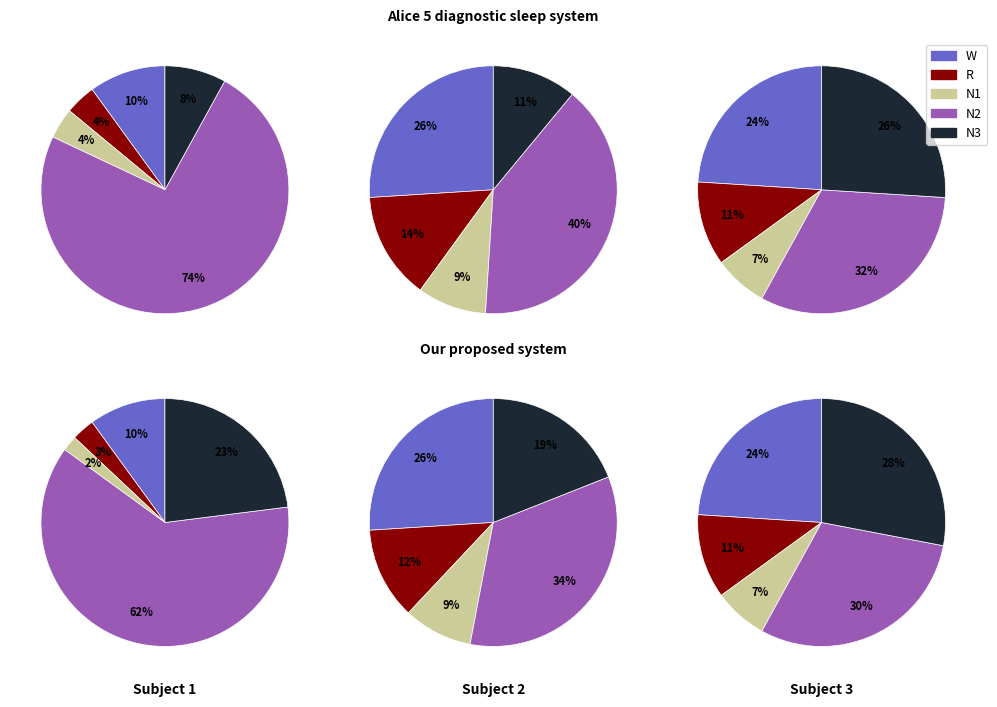

How many slices are in this pie chart?

30